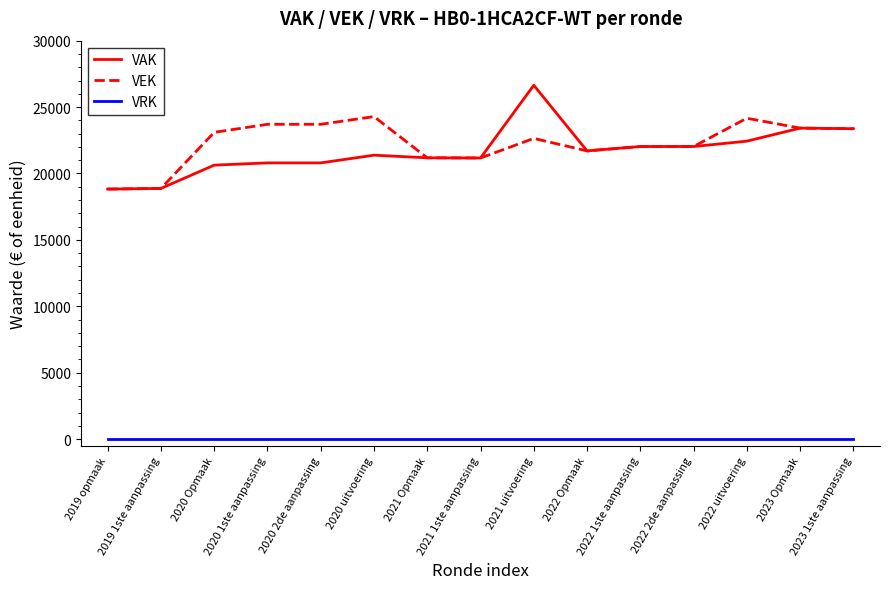

What is the spread (max minus min) of values at 2020 uitvoering?

24283